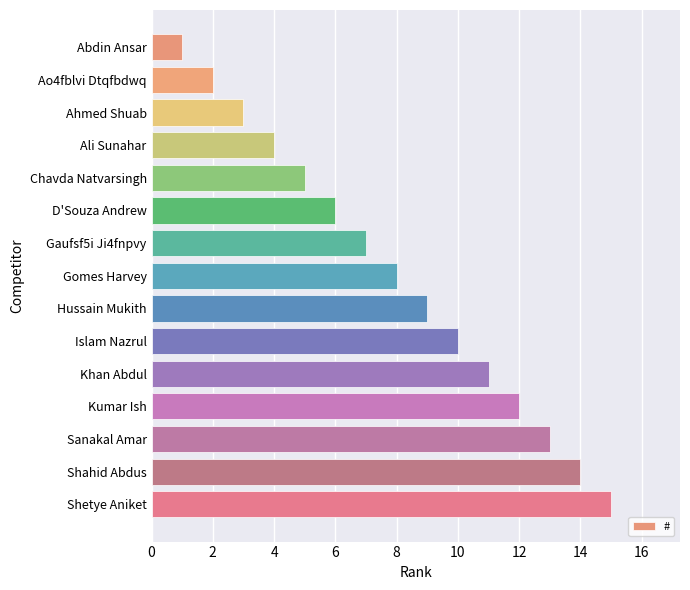

Which category has the lowest value across all series?

Abdin Ansar